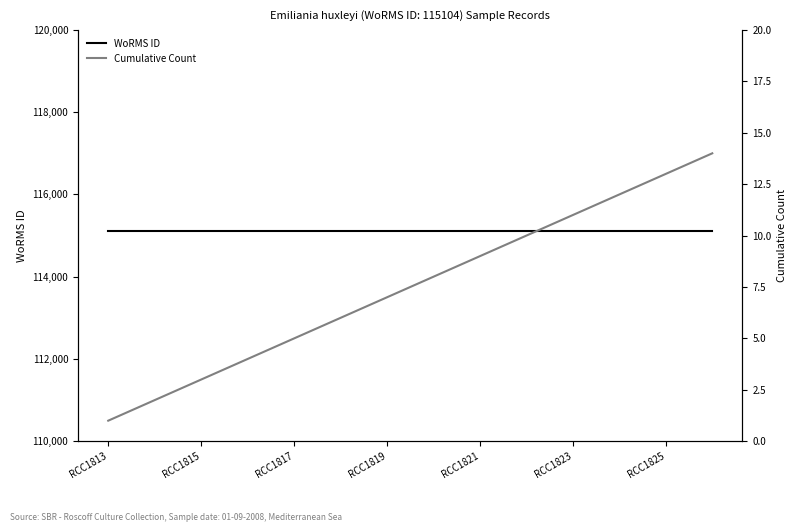

What is the minimum value for WoRMS ID?

115104